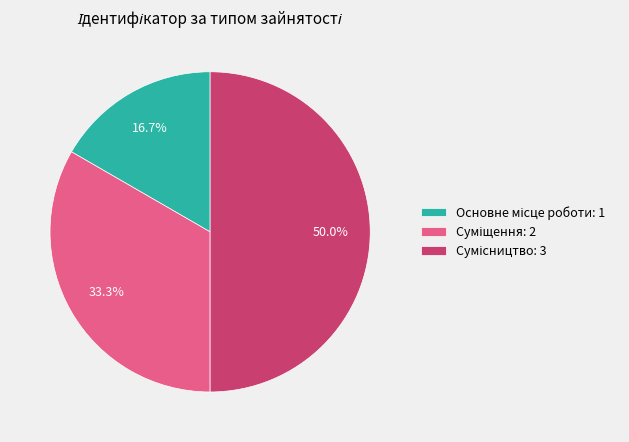

How many segments does this pie chart have?

3